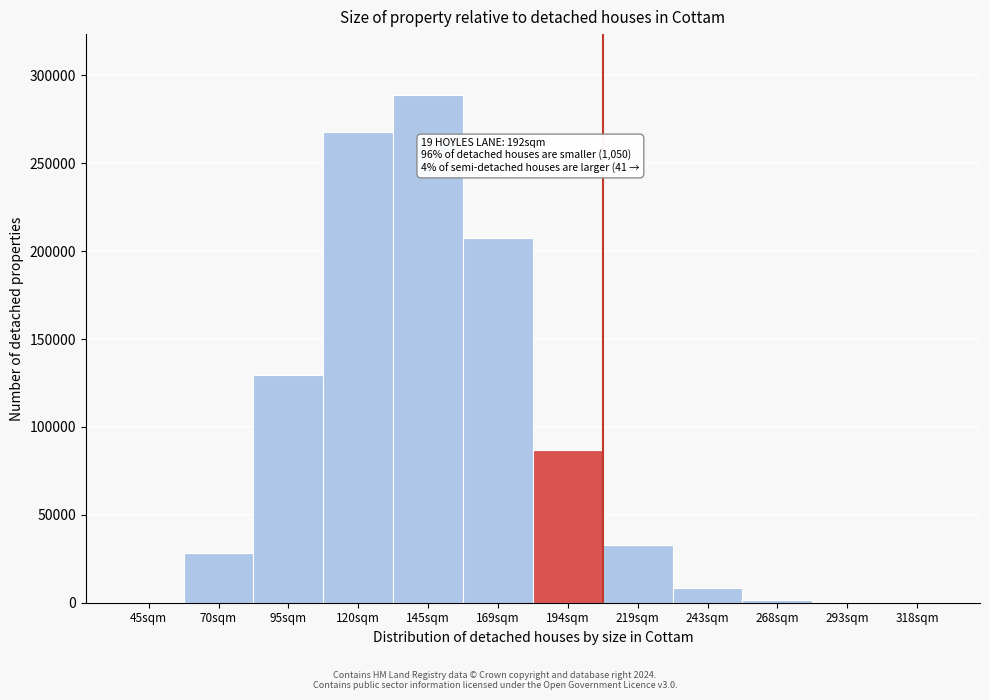

At which label is the value closest to 144445?

95sqm